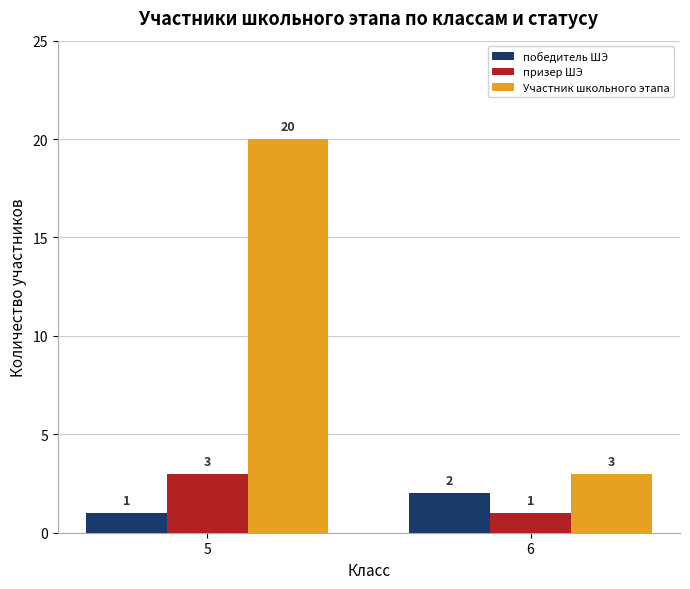

List the labels in order of призер ШЭ value, smallest first.

6, 5